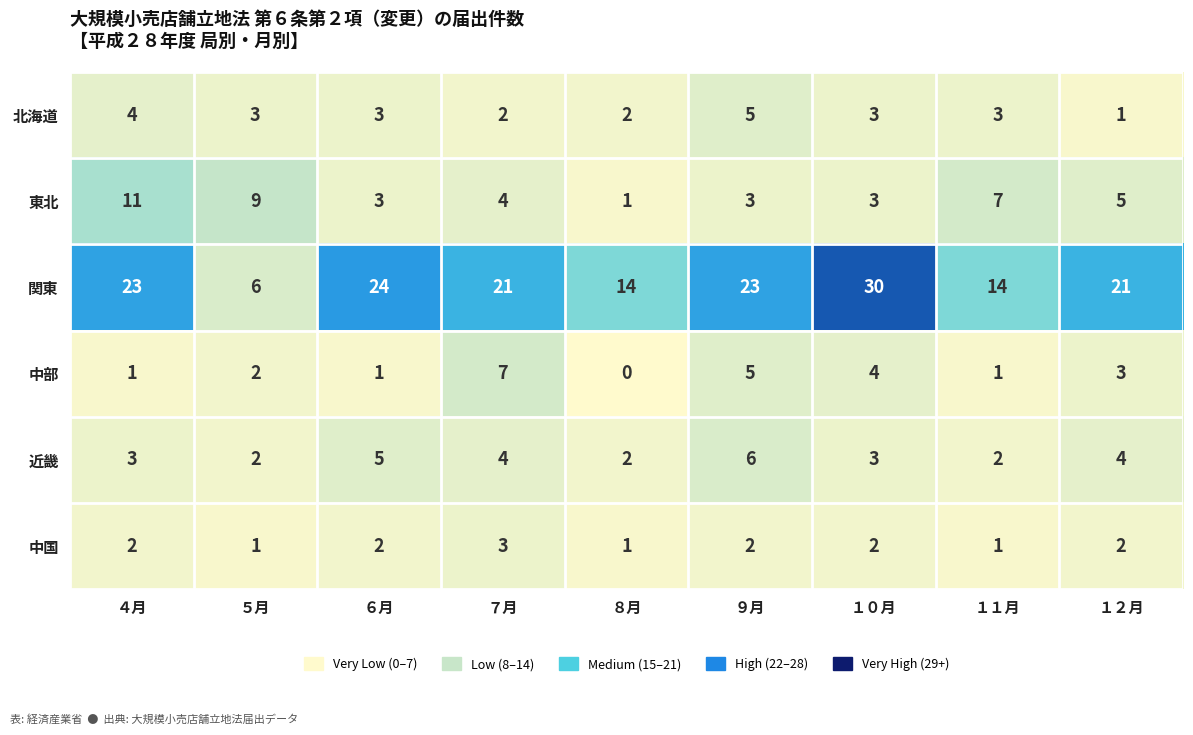

Which series has the largest total across all categories?

関東